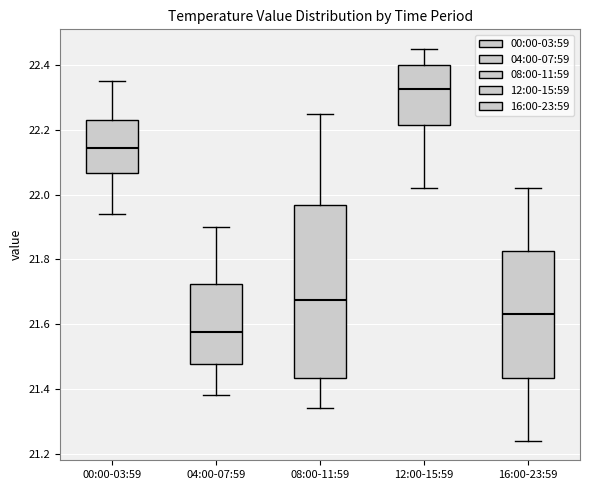

Where does the lower whisker of the box for 16:00-23:59 end on the y-axis? The values are not printed on the chart, so give them approximately, as read against the axis.

21.24